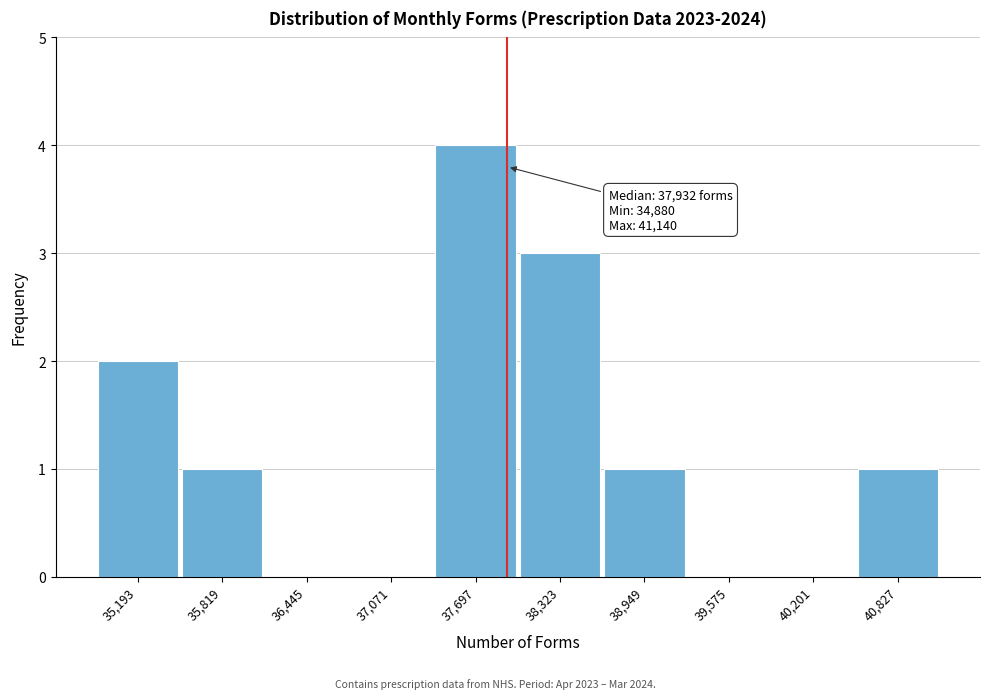

Which range on the x-axis has the tallest bar?

37400 to 38000